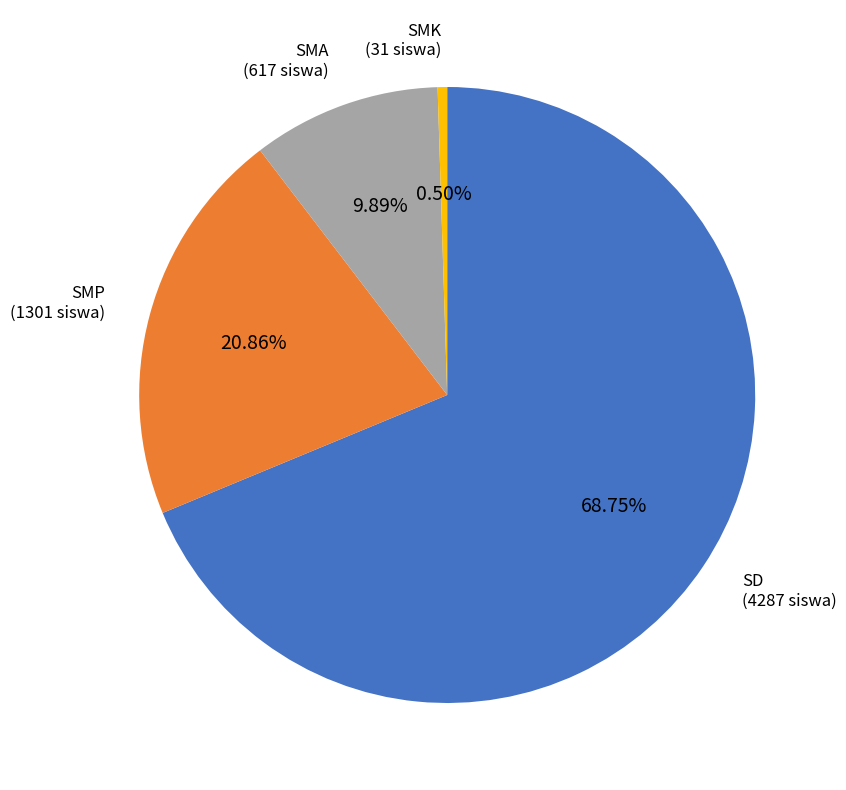

Combined, do SD and SMP account for over 50%?

Yes